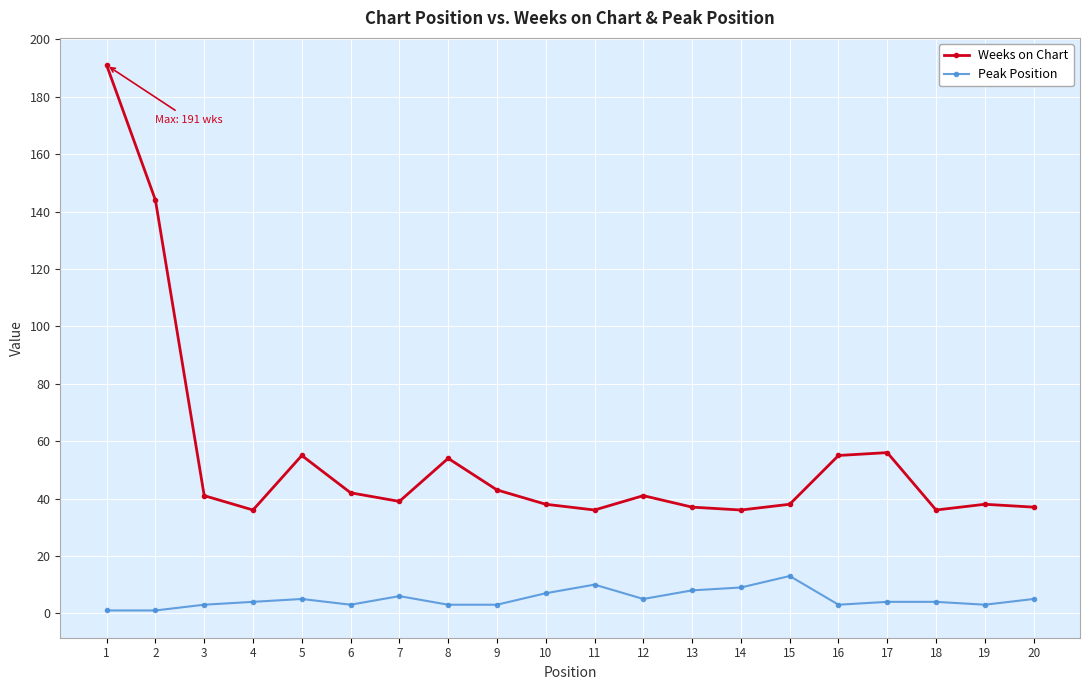

Which series has the widest spread of values?

Weeks on Chart